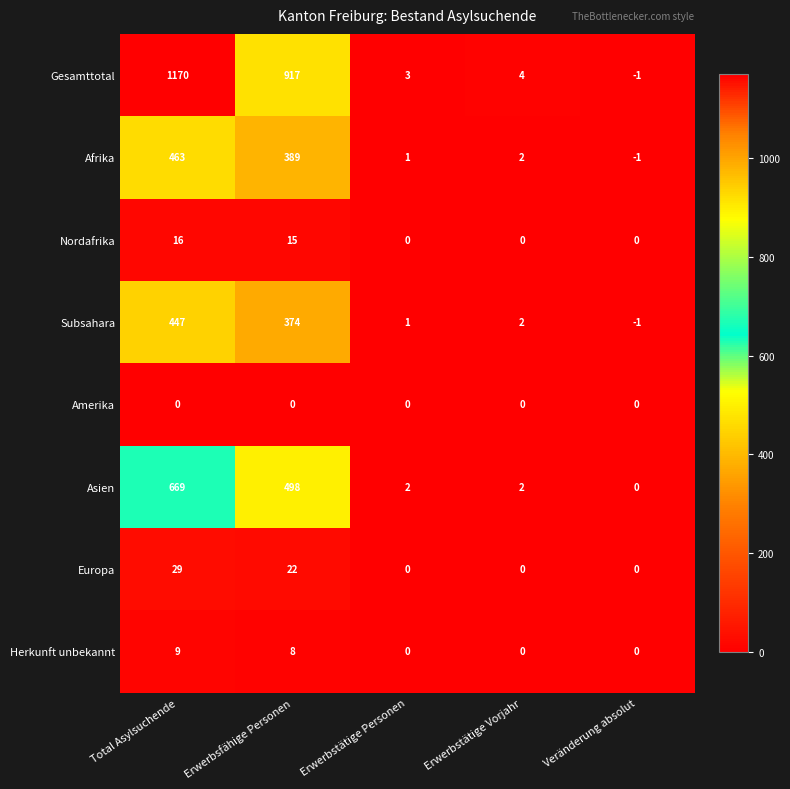

What is the difference between the maximum and minimum values in the Gesamttotal series?

1171